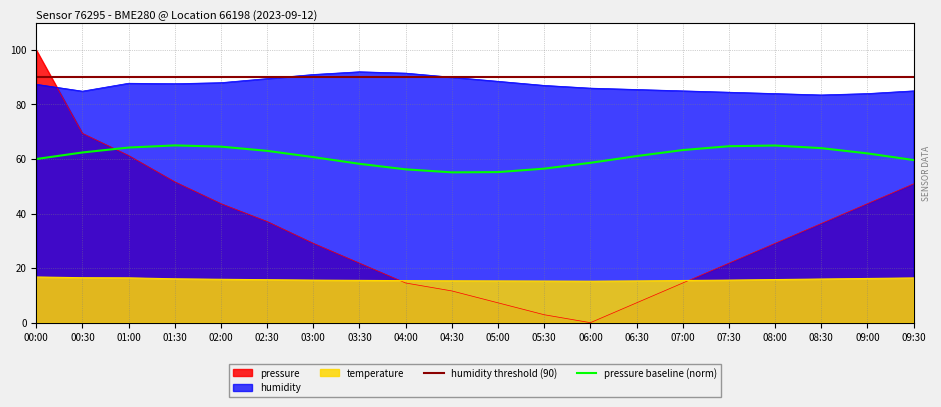

What is the minimum value for humidity?

83.5